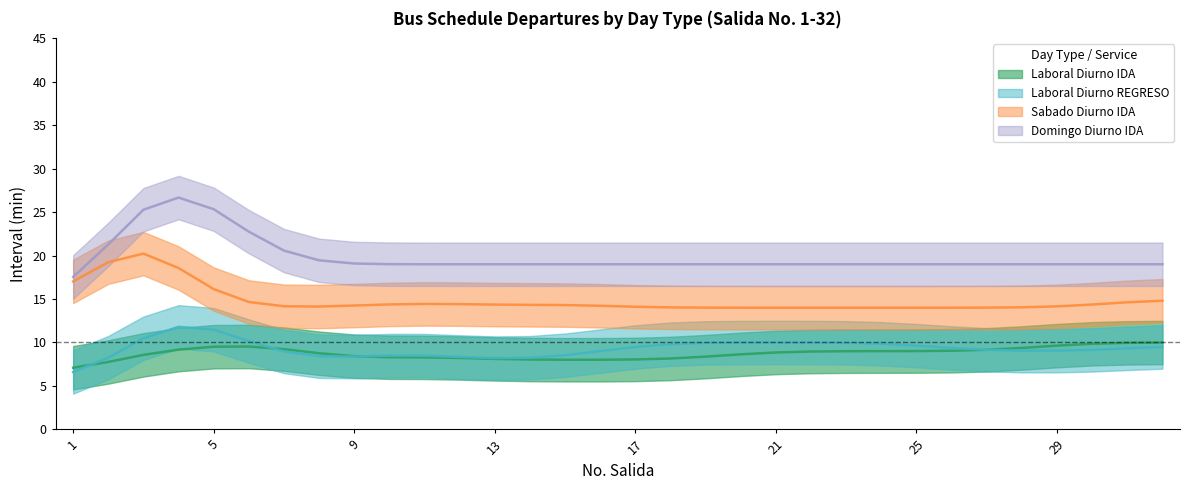

Which series has the largest total across all categories?

Domingo Diurno IDA